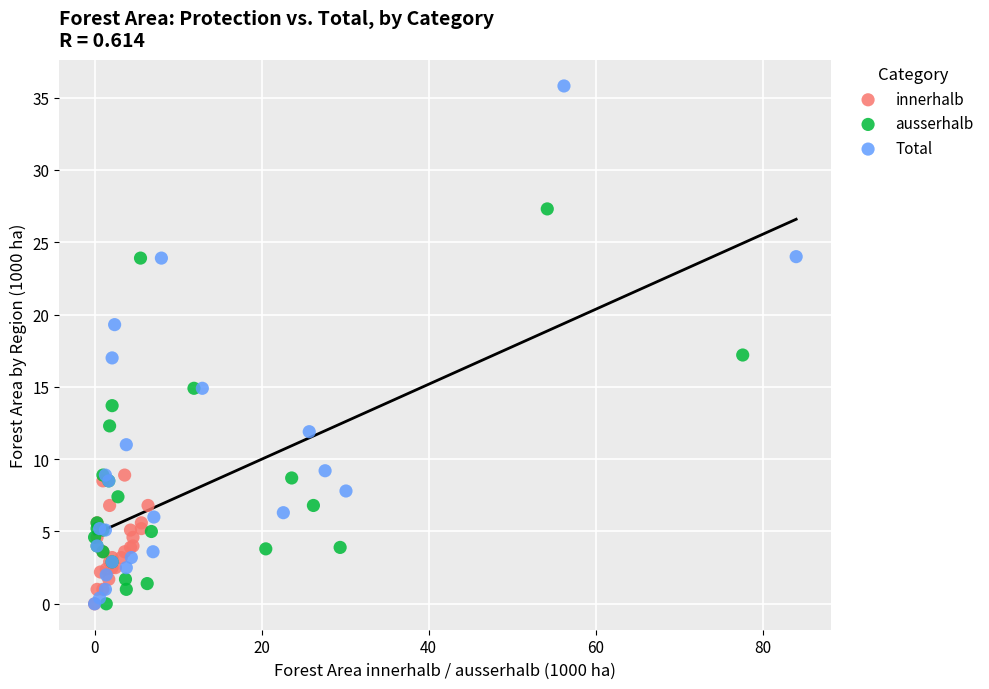

Which series has the widest spread of Y values?

Total